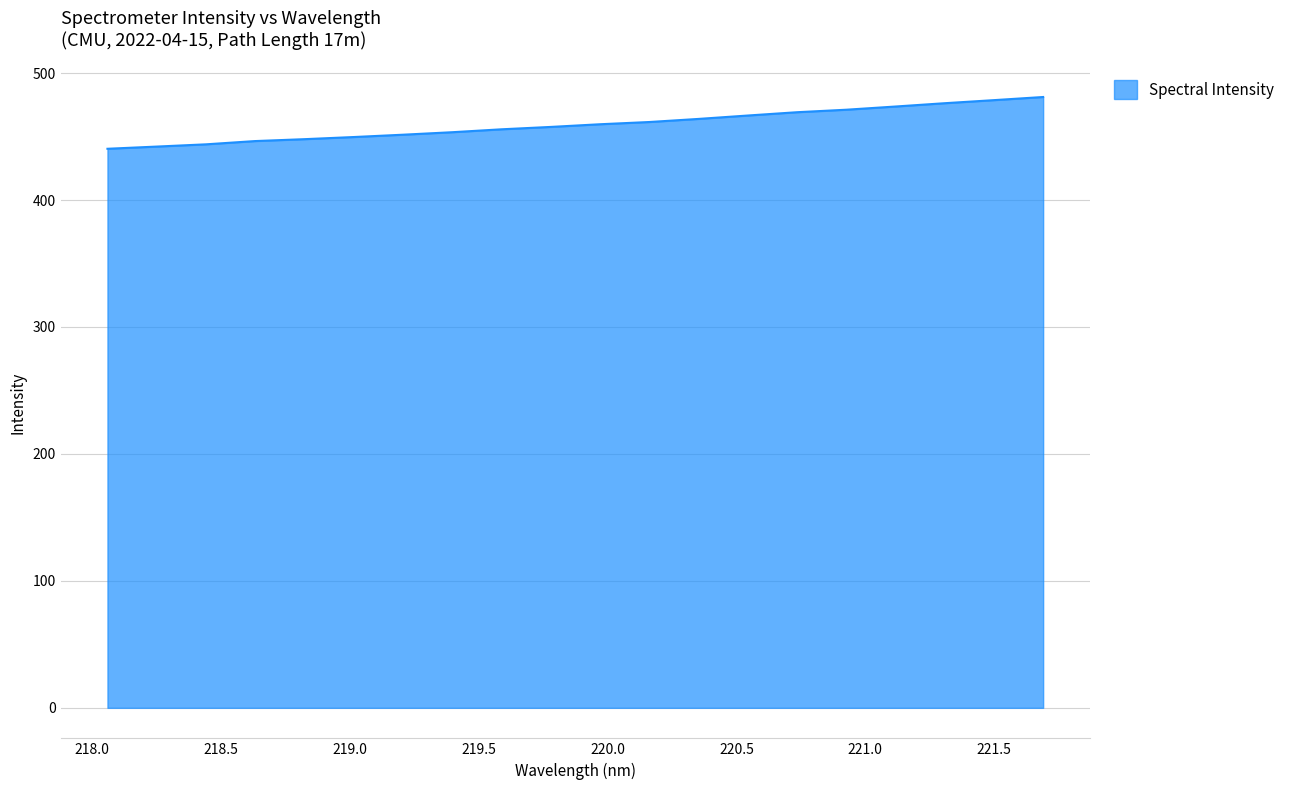

What is the difference between the maximum and minimum values?

40.8